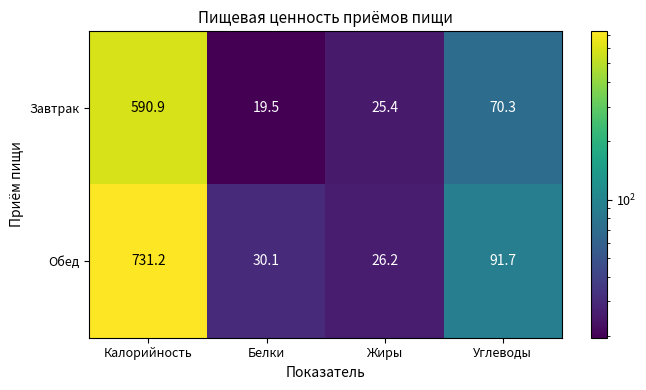

What is the sum of the Завтрак values at Калорийность and Жиры?

616.3